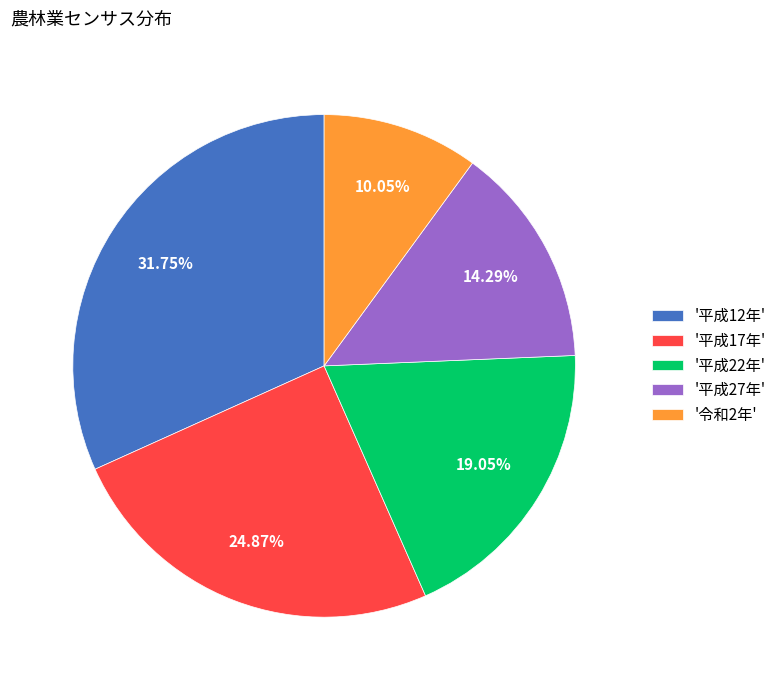

Which has a higher value, '平成12年' or '平成22年'?

'平成12年'